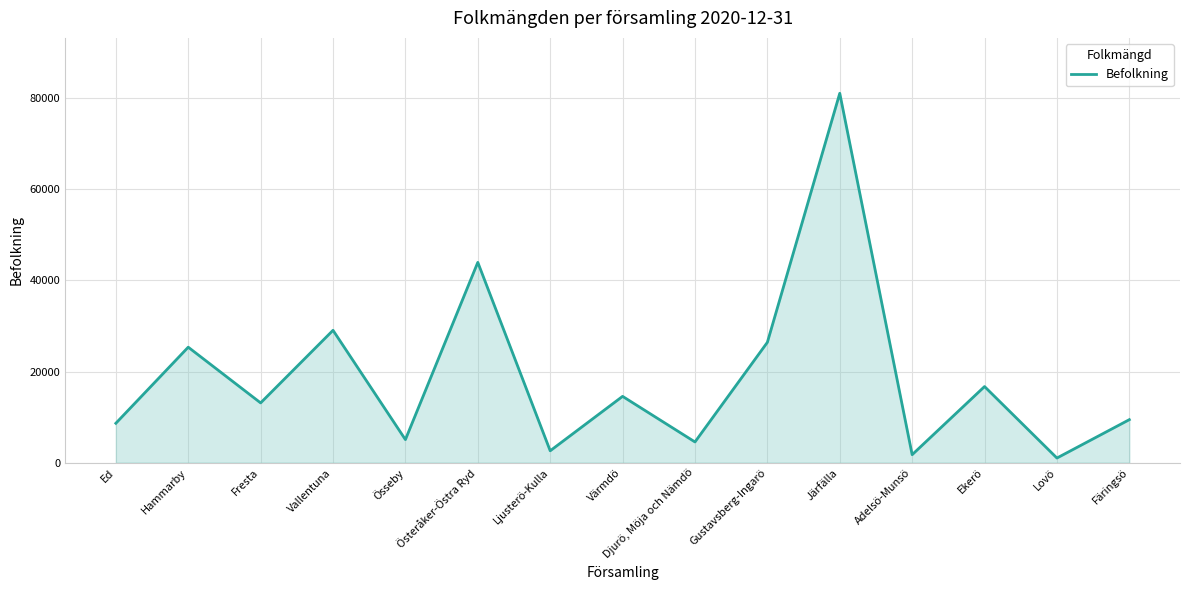

How many lines are shown in the chart?

1